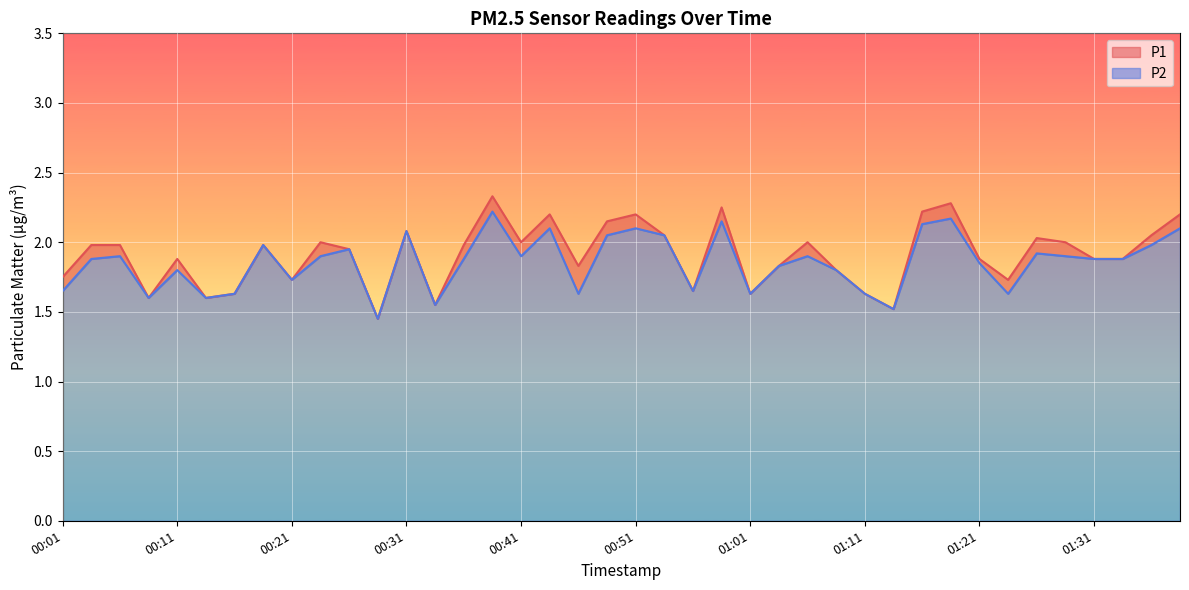

What position from the right is 01:16?

10